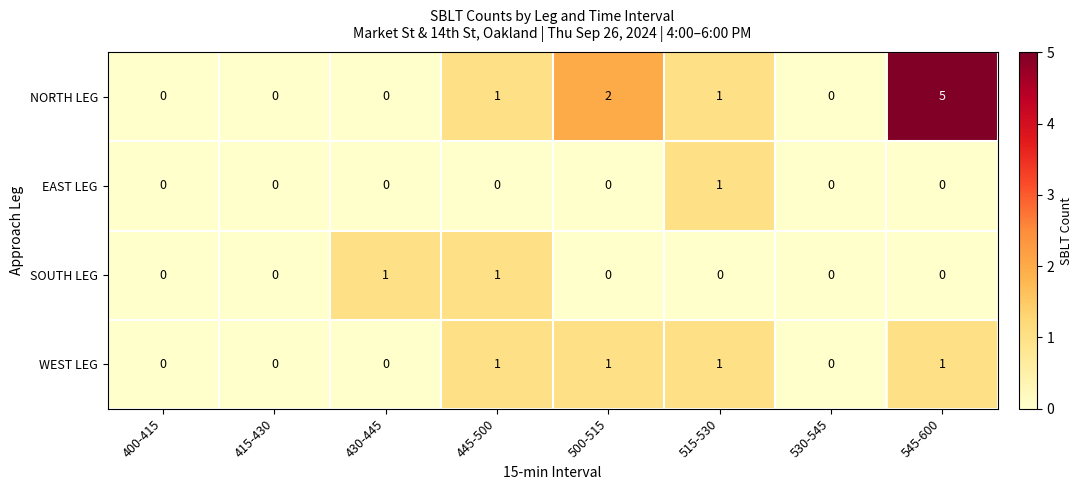

What is the sum of all NORTH LEG values?

9